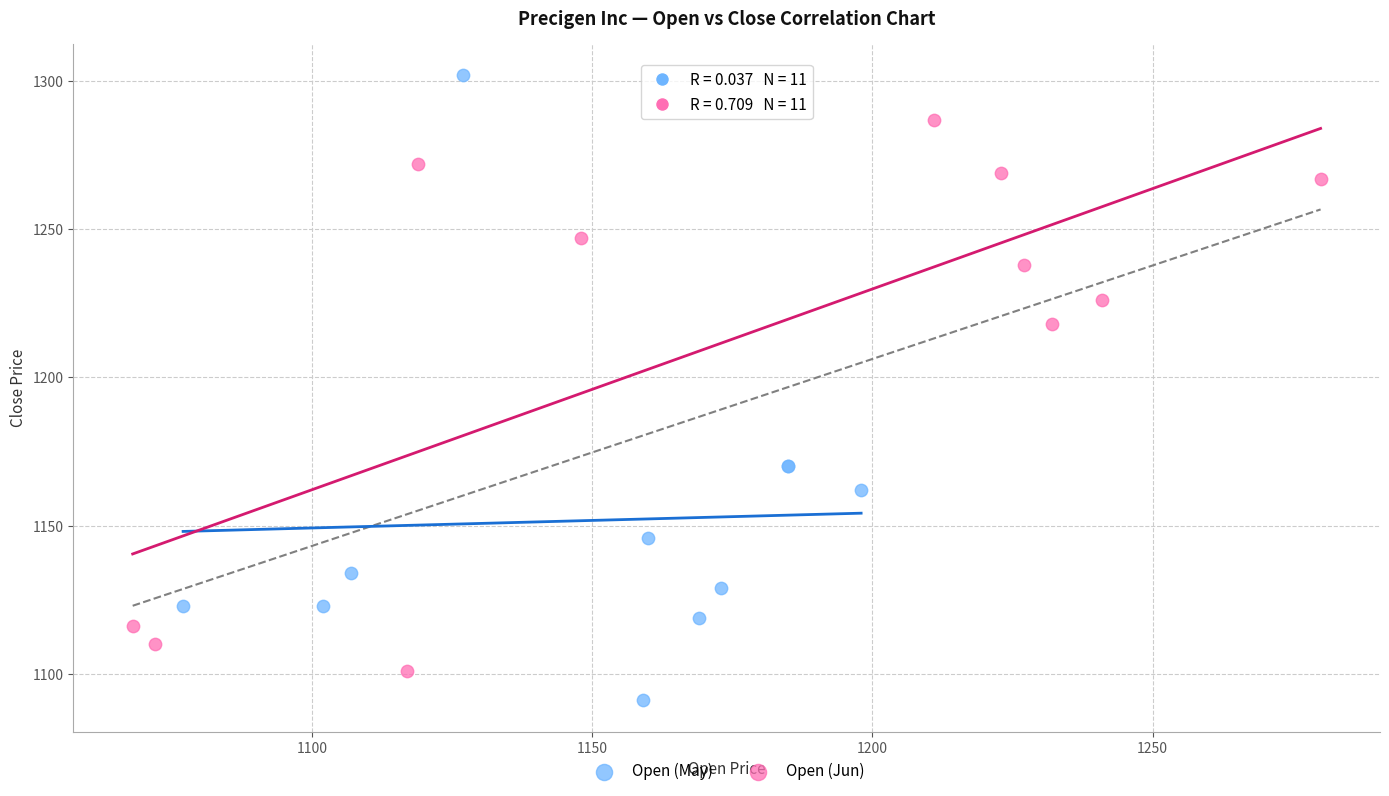

Which series contains the highest Y value?

Open (May)